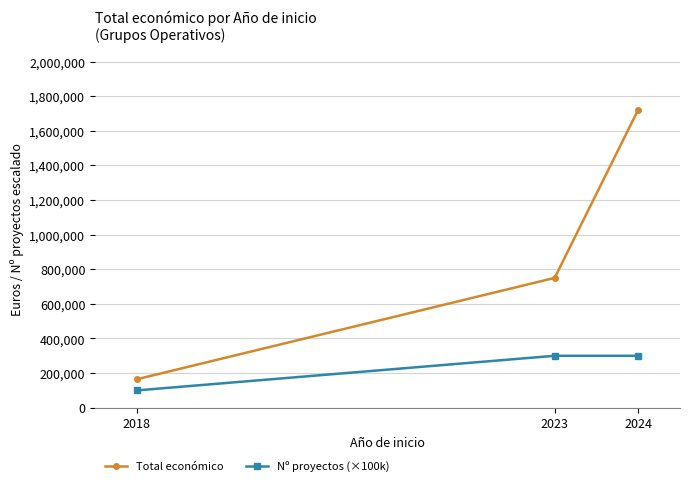

True or false: Total económico has a value of 1722078 at 2024.

True